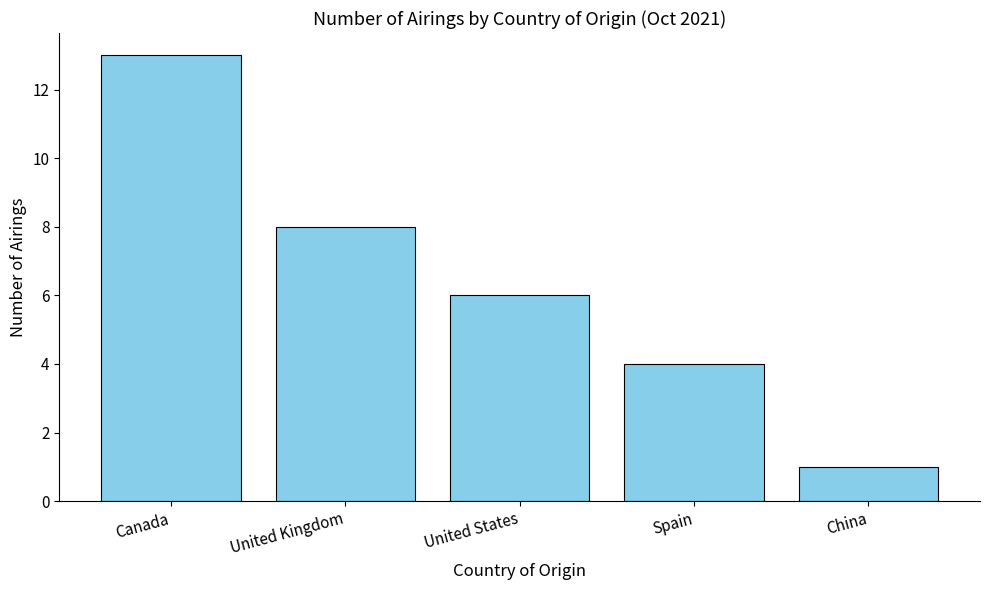

At which category does the chart reach its peak across all series?

Canada